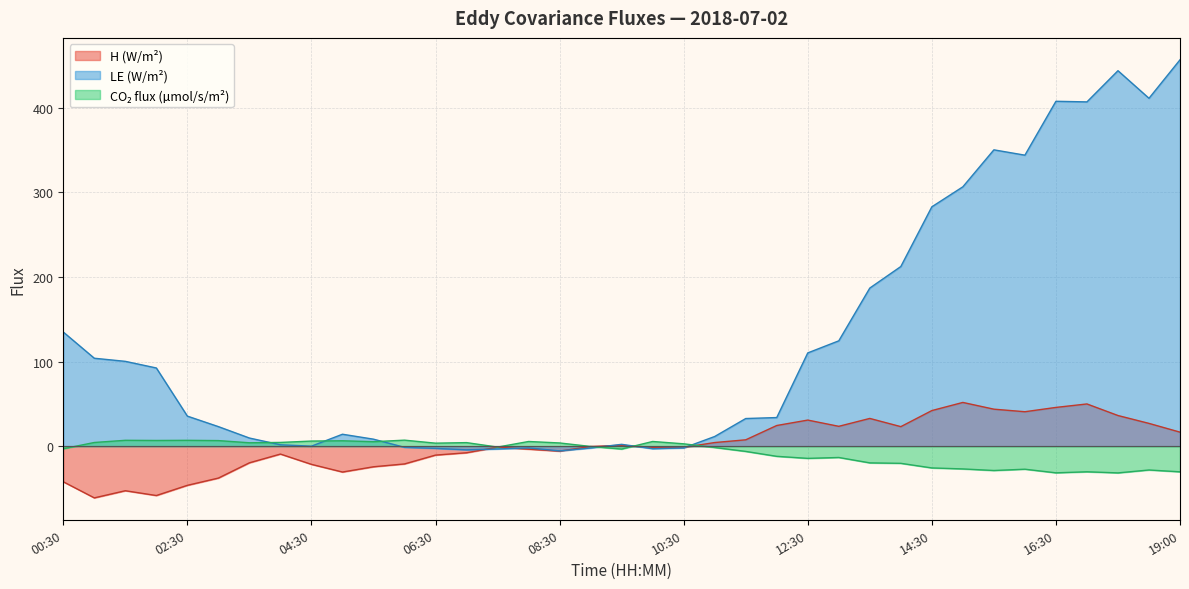

How many positive values does the co2_flux series have?

17